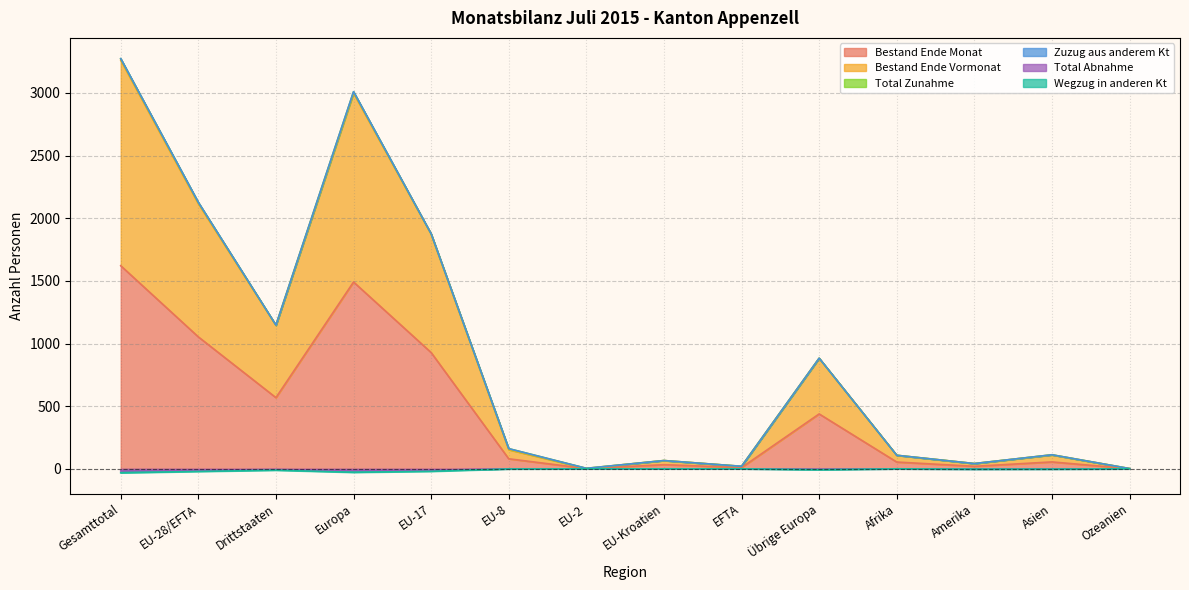

The Wegzug in anderen Kt series shows 161 at EU-8. True or false?

True